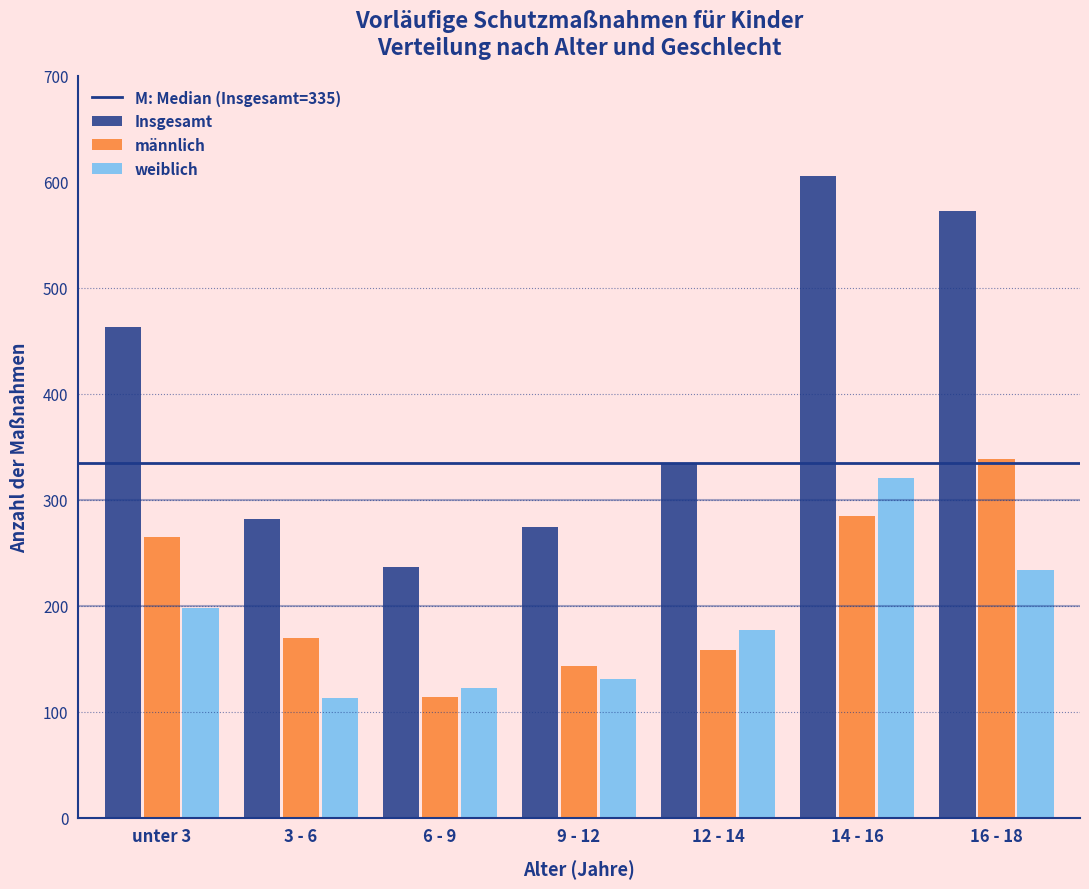

Reading left to right, transcribe all the data shown in this chart.

Insgesamt: 463	282	236	274	335	605	572
männlich: 265	169	114	143	158	285	338
weiblich: 198	113	122	131	177	320	234